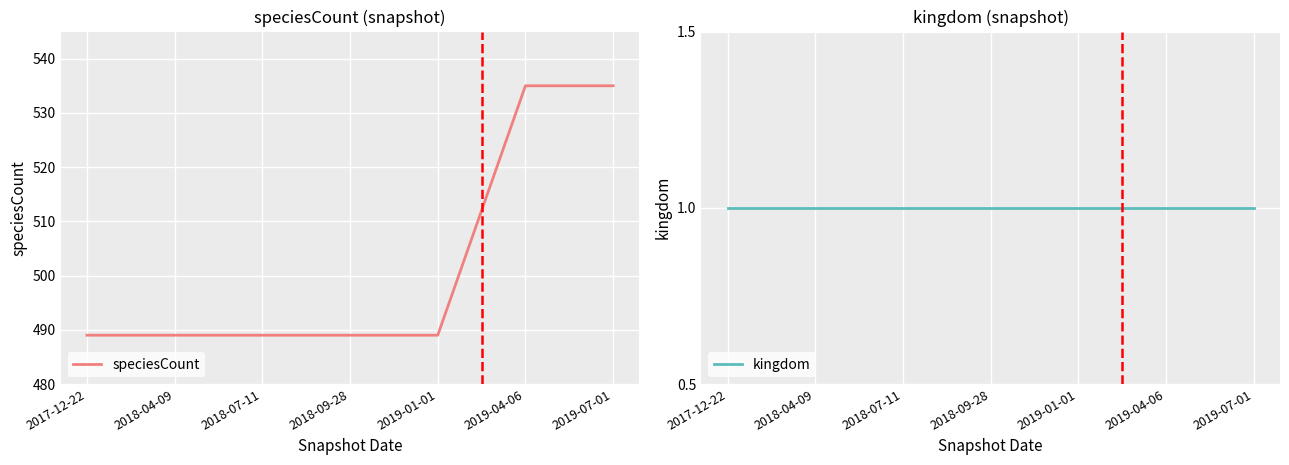

Which category has the lowest value across all series?

2017-12-22